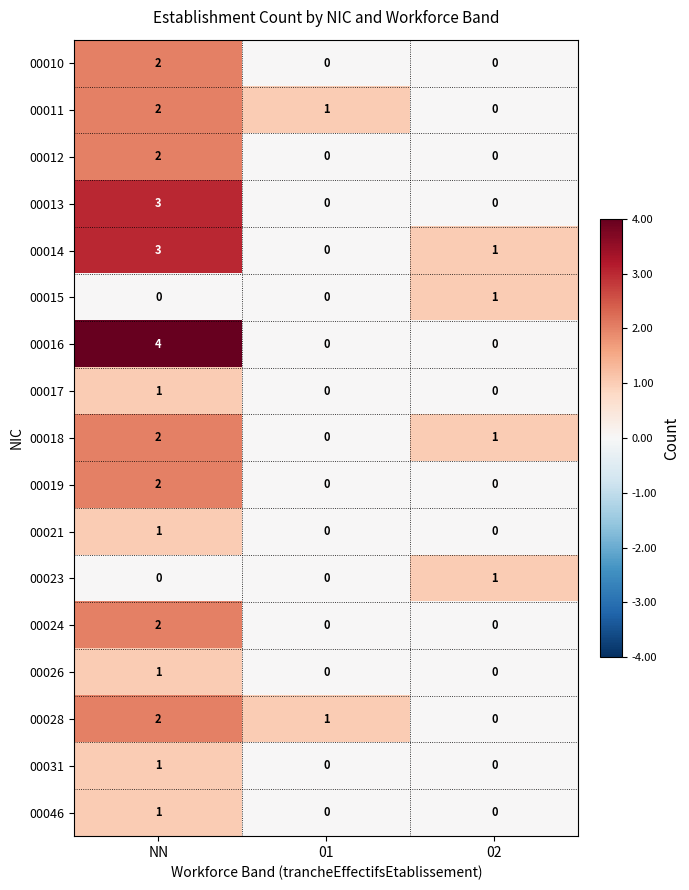

At which category does the chart reach its peak across all series?

NN